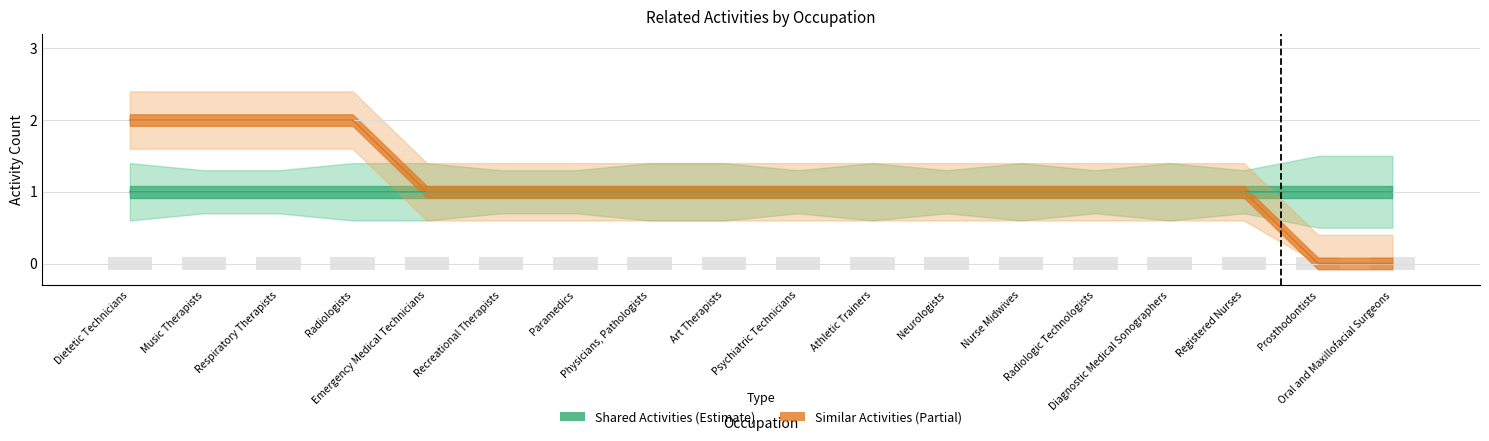

Is it true that the value at Psychiatric Technicians is 1?

True